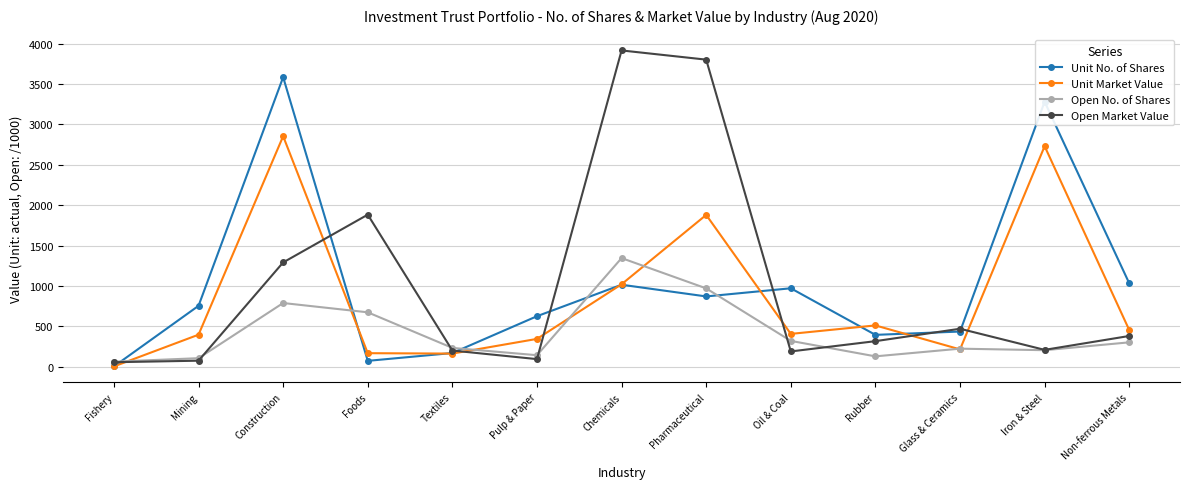

What is the lowest value of the Open Market Value series?

54.1